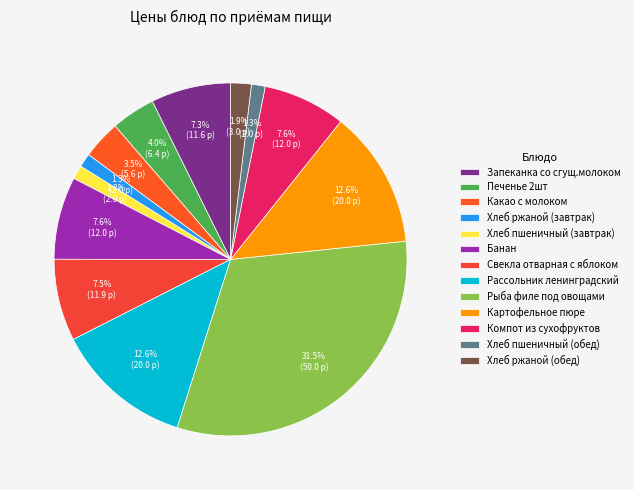

Which category has the biggest portion of the pie?

Рыба филе под овощами